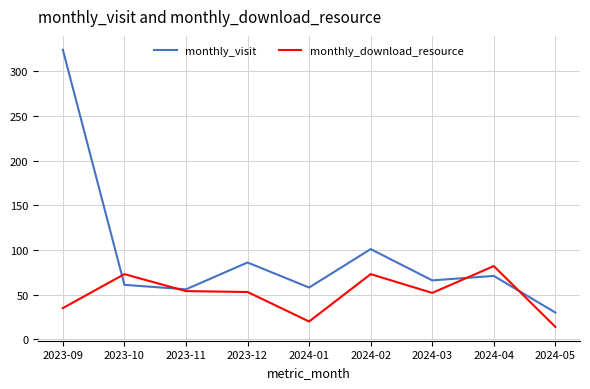

Count the monthly_download_resource values in the range 35 to 73.

6